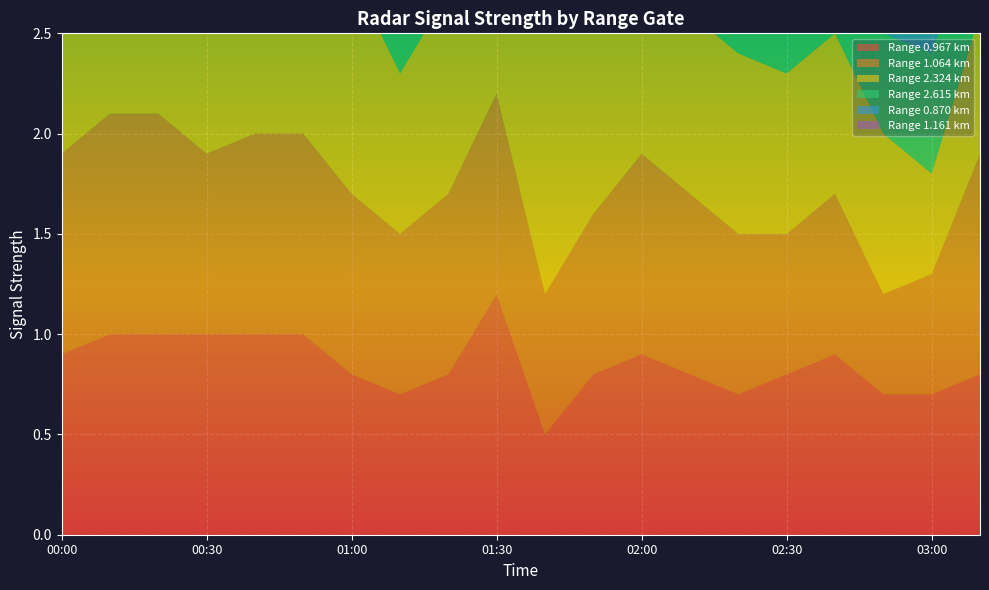

Reading right to left, transcribe all the data shown in this chart.

0.967: 0.8	0.7	0.7	0.9	0.8	0.7	0.8	0.9	0.8	0.5	1.2	0.8	0.7	0.8	1.0	1.0	1.0	1.0	1.0	0.9
1.064: 1.1	0.6	0.5	0.8	0.7	0.8	0.9	1.0	0.8	0.7	1.0	0.9	0.8	0.9	1.0	1.0	0.9	1.1	1.1	1.0
2.324: 0.7	0.5	0.8	0.8	0.8	0.9	0.9	0.8	0.9	1.3	0.8	1.0	0.8	1.1	1.5	0.9	1.0	1.0	1.2	0.9
2.615: 0.5	0.6	0.5	0.7	0.6	0.9	1.1	2.3	1.9	1.5	0.7	0.6	0.7	0.9	1.2	1.3	1.2	0.9	0.9	1.0
0.870: 0.9	0.6	0.7	0.6	0.6	0.6	0.8	0.7	0.6	0.7	0.7	0.8	0.9	0.8	0.8	0.9	0.8	1.0	0.9	0.8
1.161: 0.9	0.4	0.9	0.9	0.6	0.8	1.5	1.0	0.9	0.7	1.1	0.9	0.9	1.0	1.2	1.0	1.0	0.9	1.0	1.1